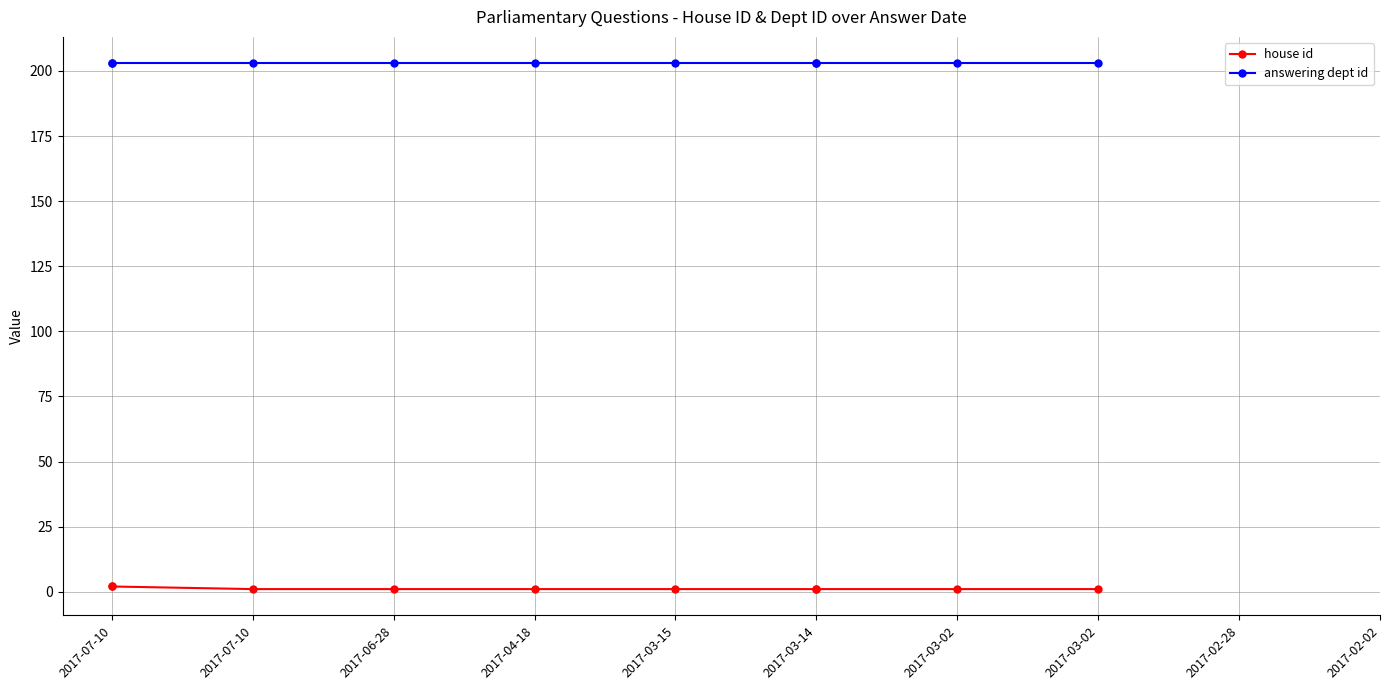

True or false: house id and answering dept id cross at least once.

False